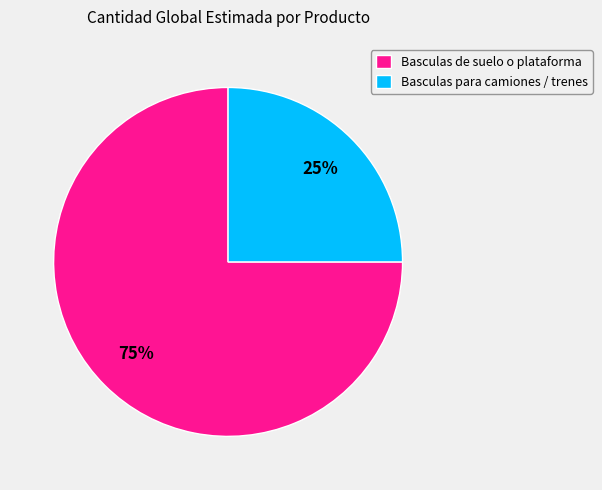

Do Basculas para camiones / trenes and Basculas de suelo o plataforma together represent more than half of the pie?

Yes